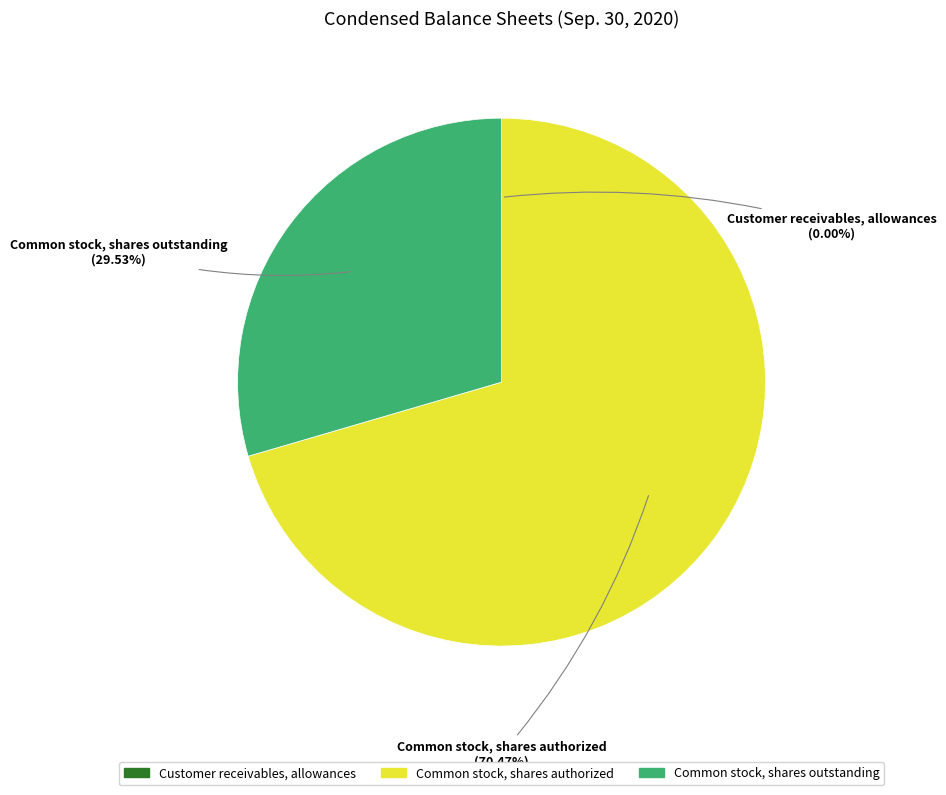

What is the largest slice in the pie chart?

Common stock, shares authorized